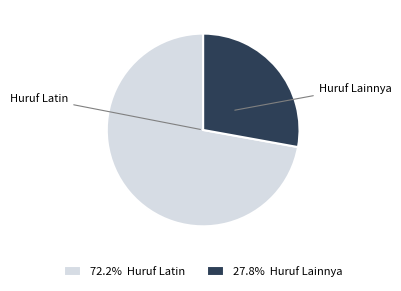

Which category accounts for the majority?

Huruf Latin